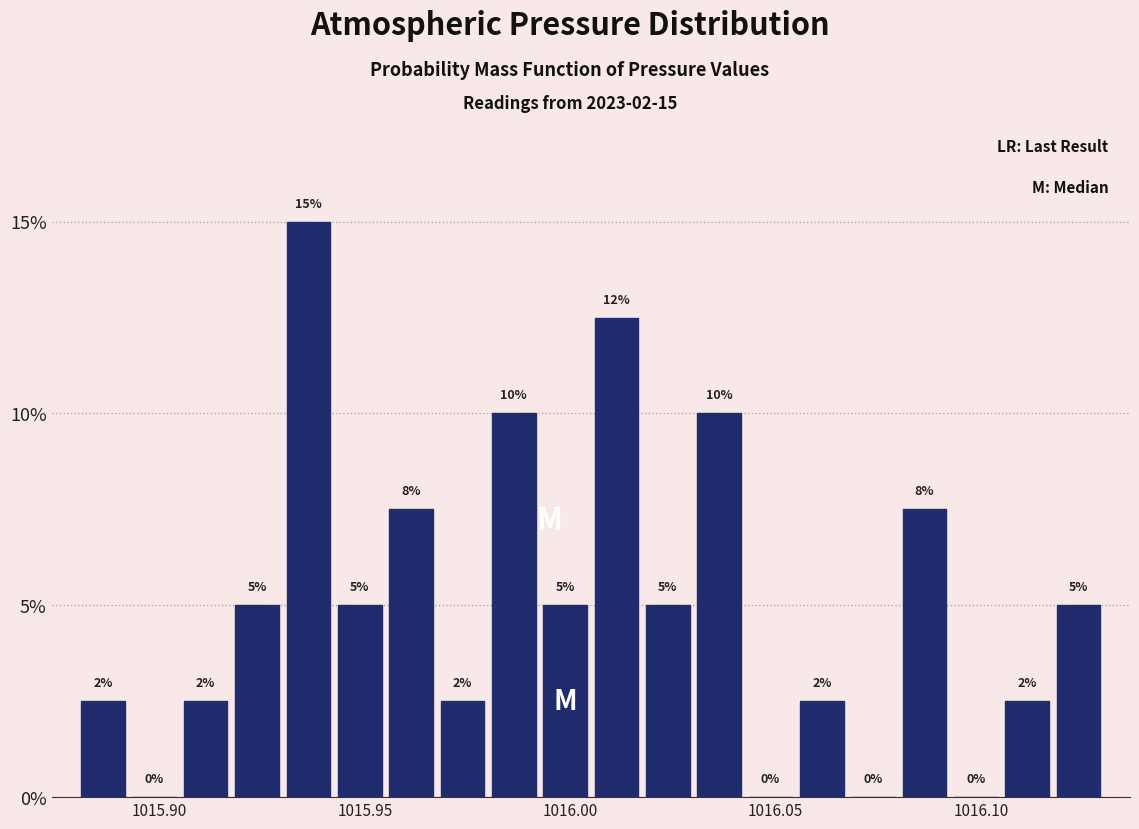

Around what value on the x-axis is the tallest bar? Give the approximate position of its centre, as read against the axis.

1015.935